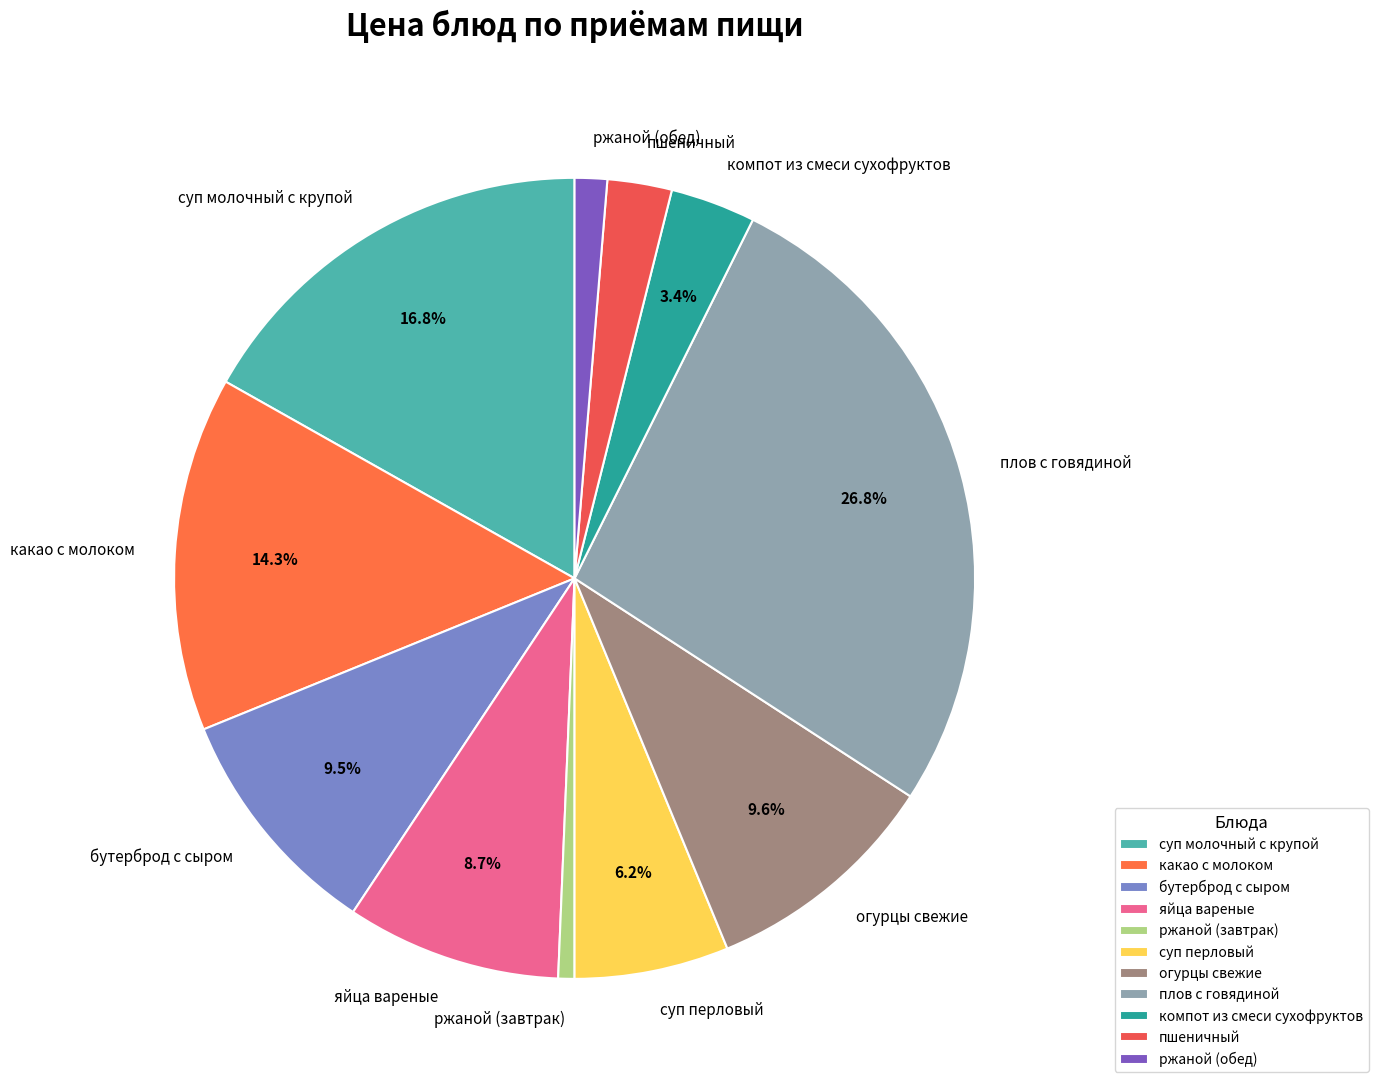

Which category has the smallest portion of the pie?

ржаной (завтрак)